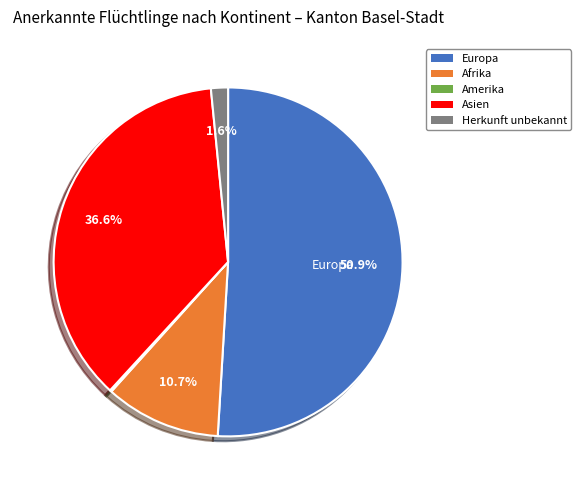

Is the sum of Europa and Herkunft unbekannt greater than half?

Yes